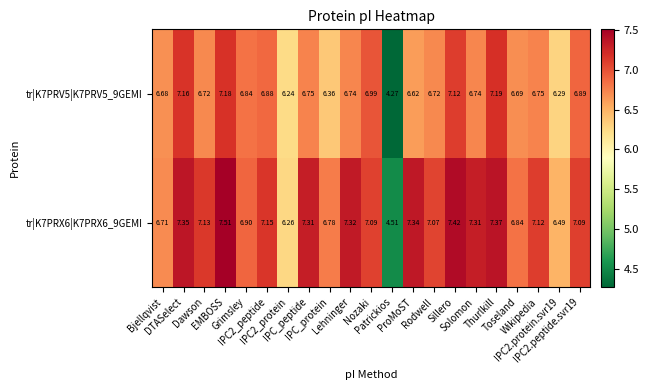

What is the difference between the highest and lowest values at Nozaki?

0.1